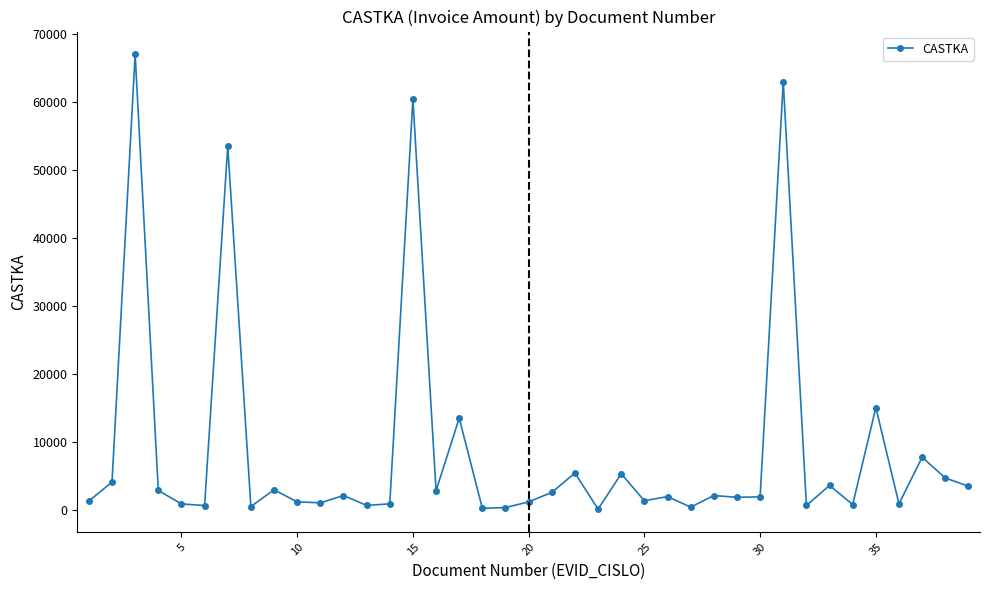

How many values are below 1968?

19